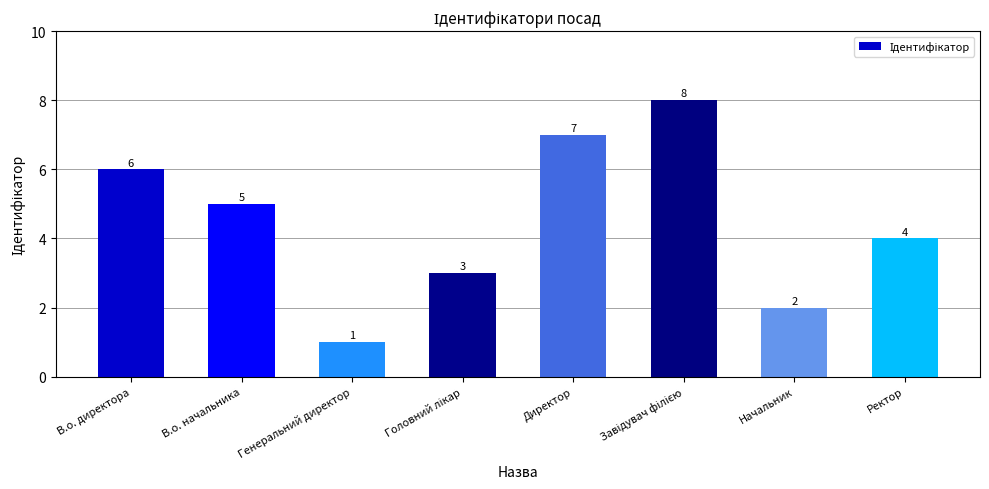

Which has a higher value, Генеральний директор or Начальник?

Начальник